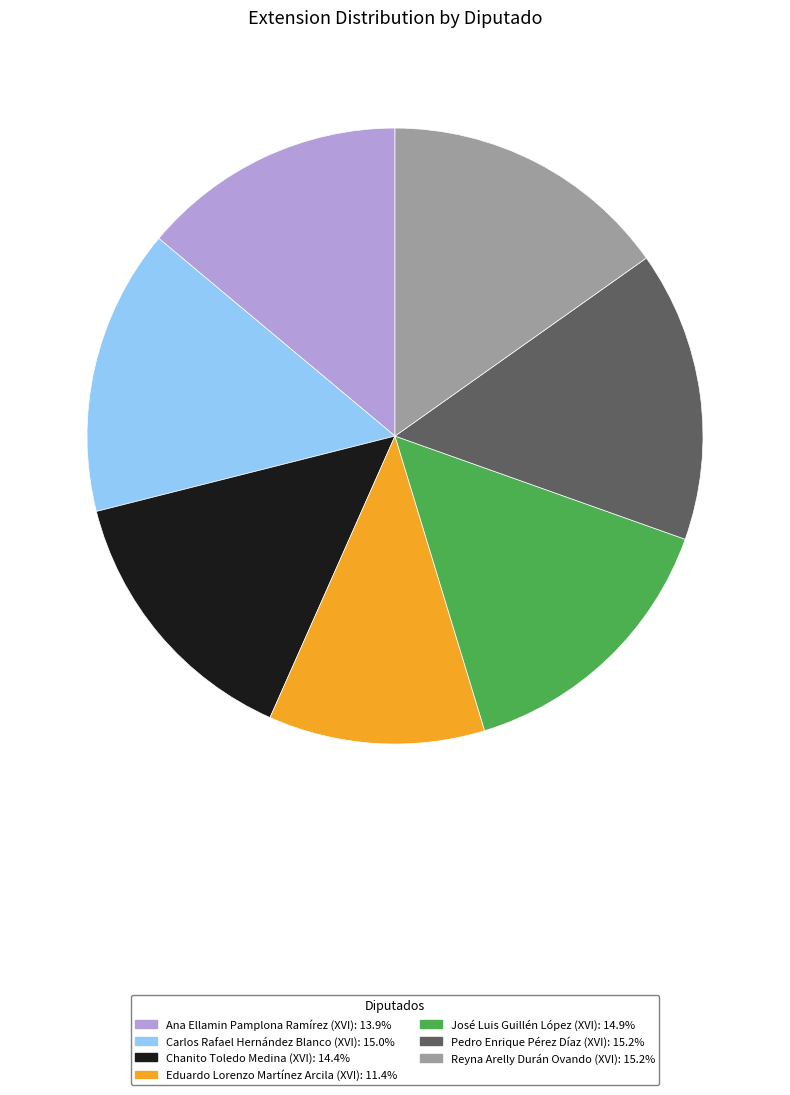

Combined, do Reyna Arelly Durán Ovando (XVI) and Eduardo Lorenzo Martínez Arcila (XVI) account for over 50%?

No